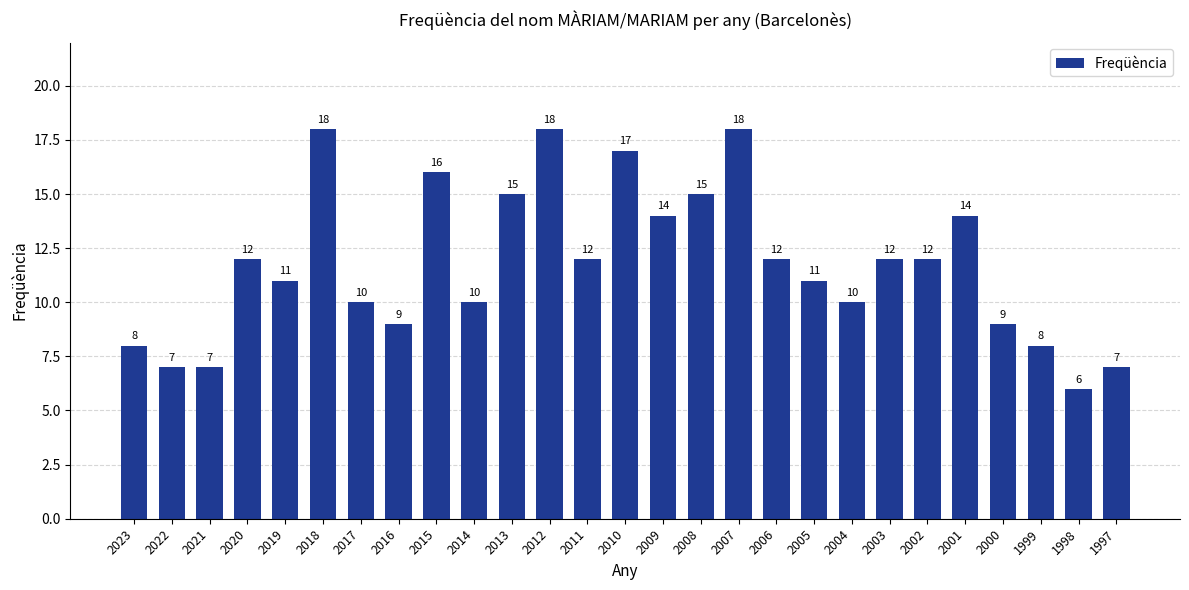

What is the value of the 22nd bar from the left?

12